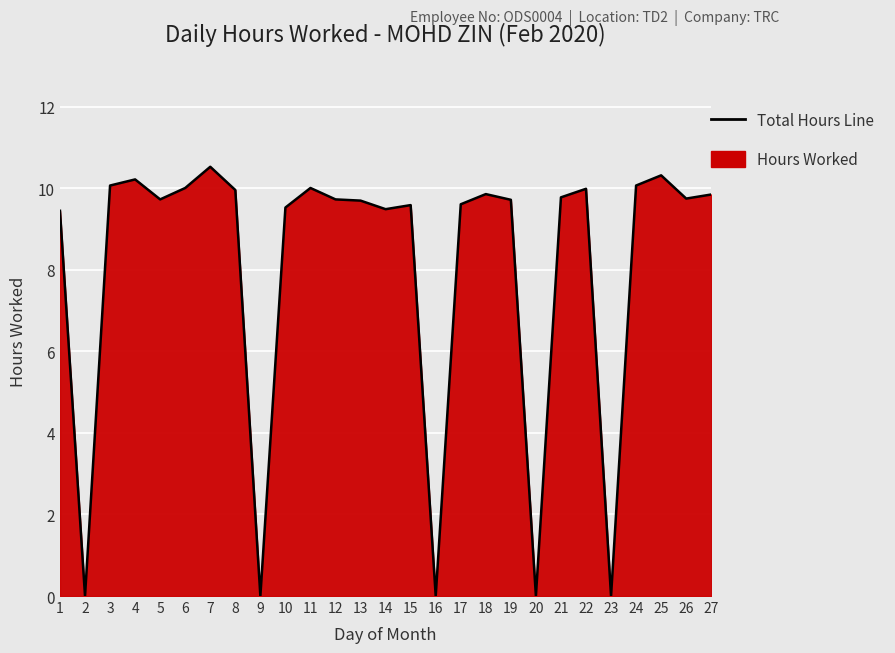

What is the sum of all values?

217.0